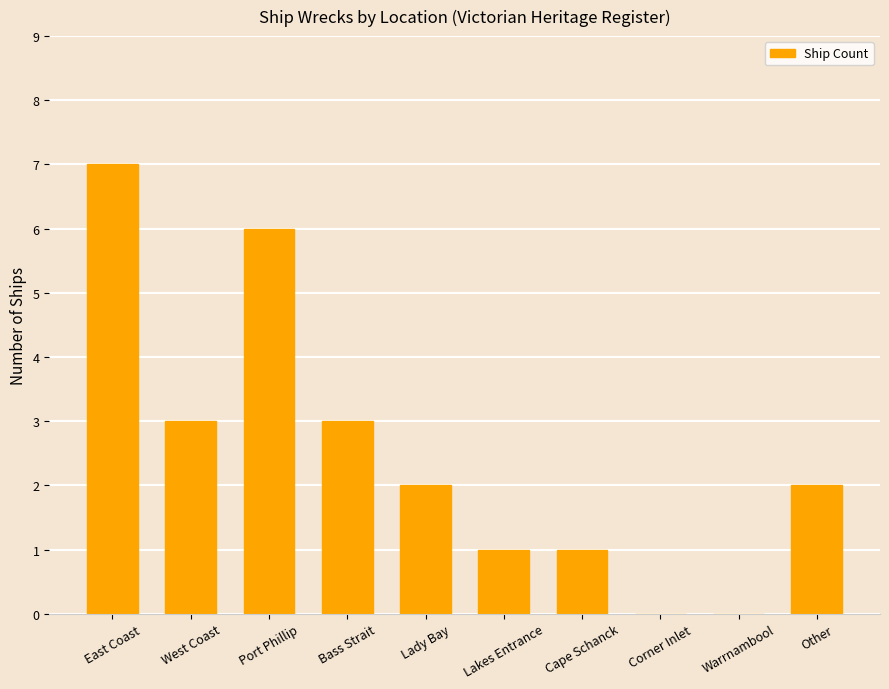

The value at Bass Strait is 4. True or false?

False